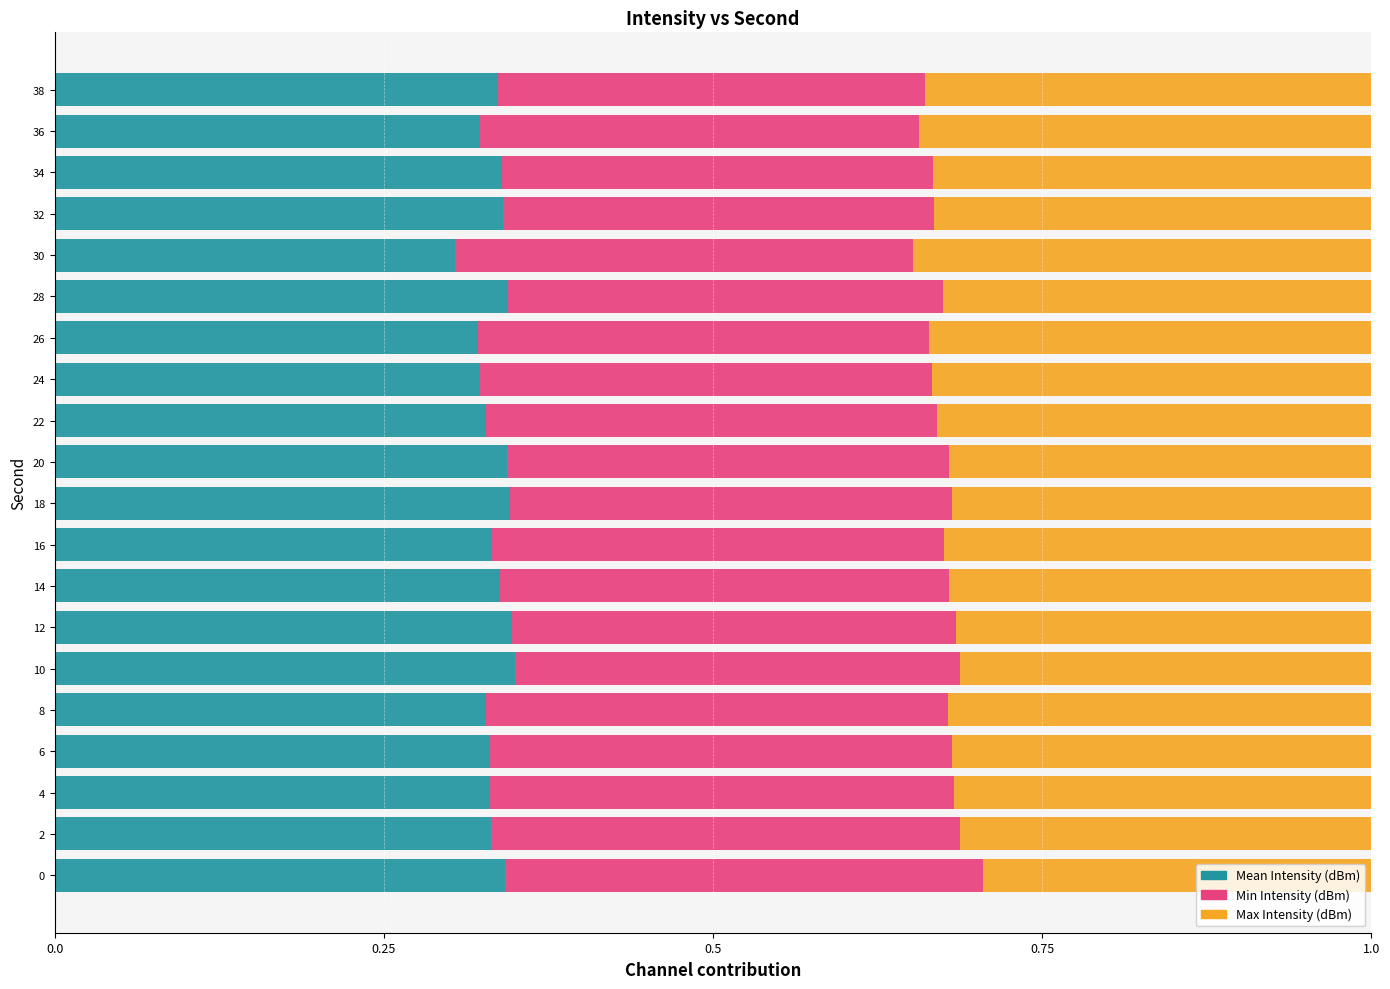

The Mean Intensity (dBm) series shows 0.1 at 0. True or false?

False